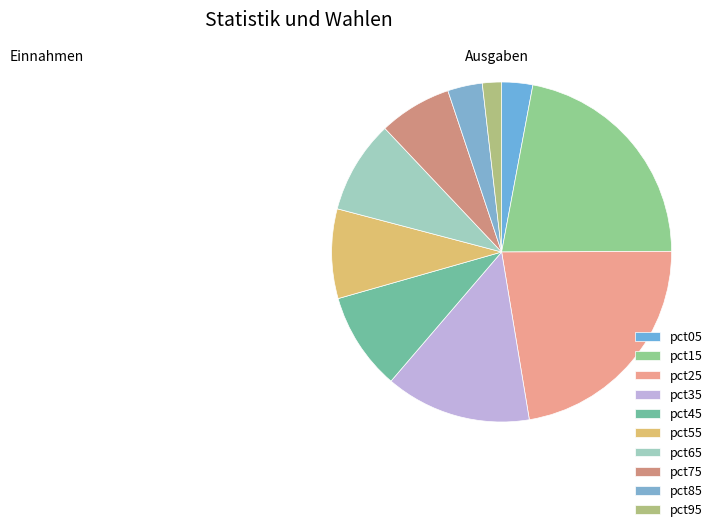

Does pct75 account for over 50% of the chart?

No